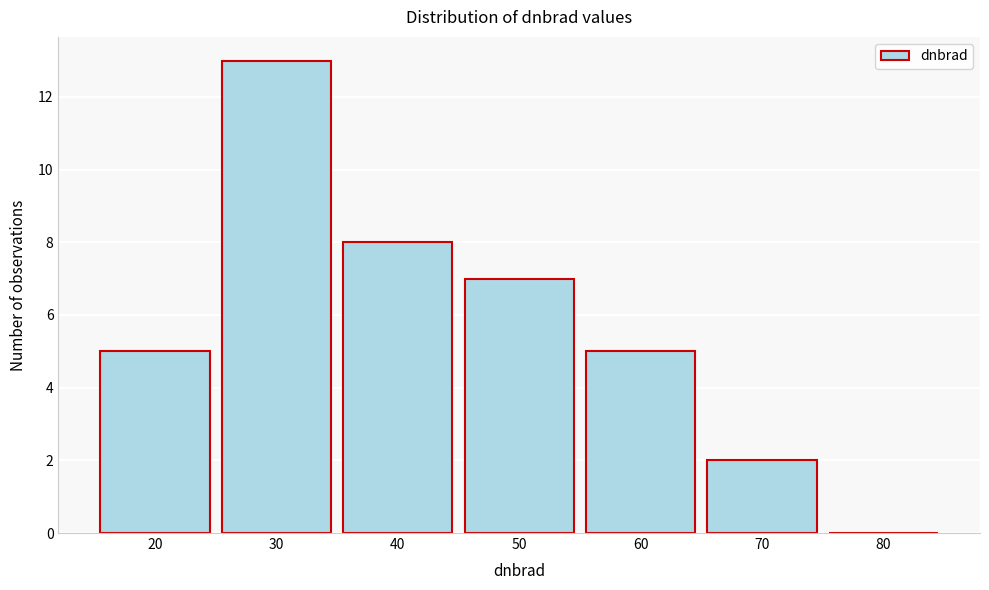

Reading left to right, transcribe all the data shown in this chart.

20=5	30=13	40=8	50=7	60=5	70=2	80=0